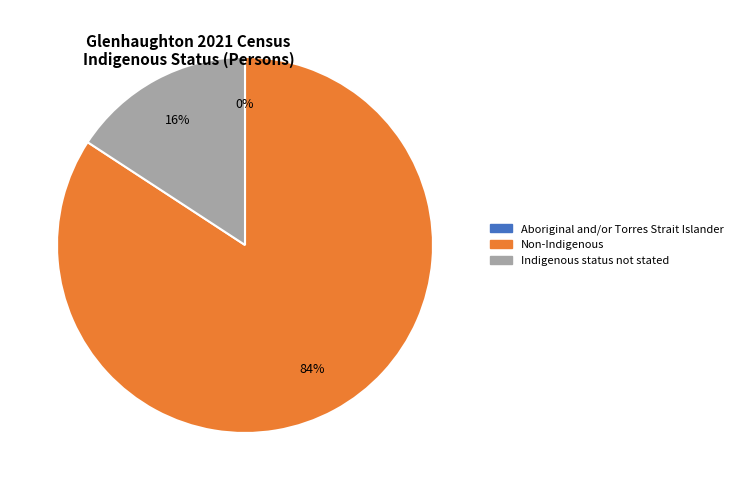

How many segments does this pie chart have?

3